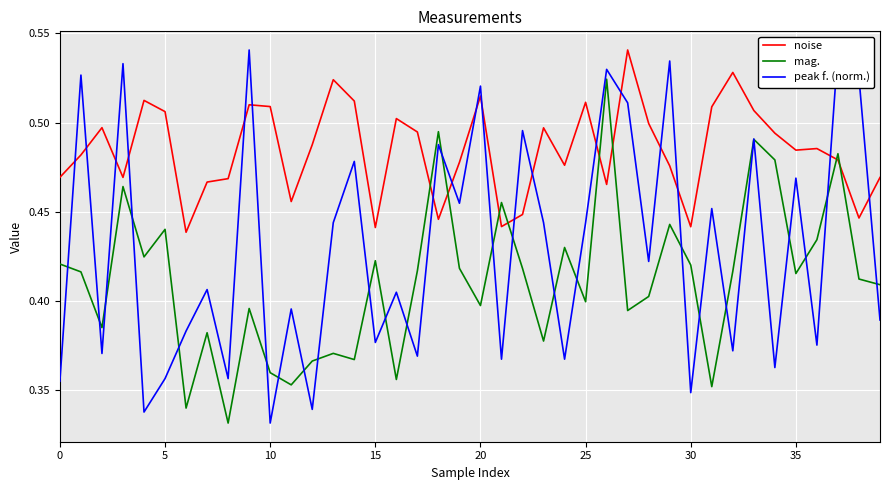

In peak f. (norm.), how many points are lower than both neighbors (excluding endpoints)?

15